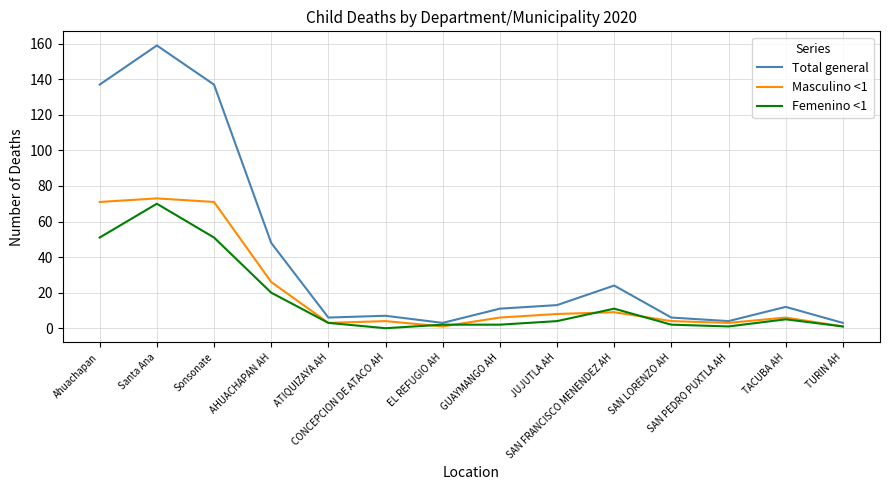

Where does the Femenino <1 series first go above 4?

Ahuachapan